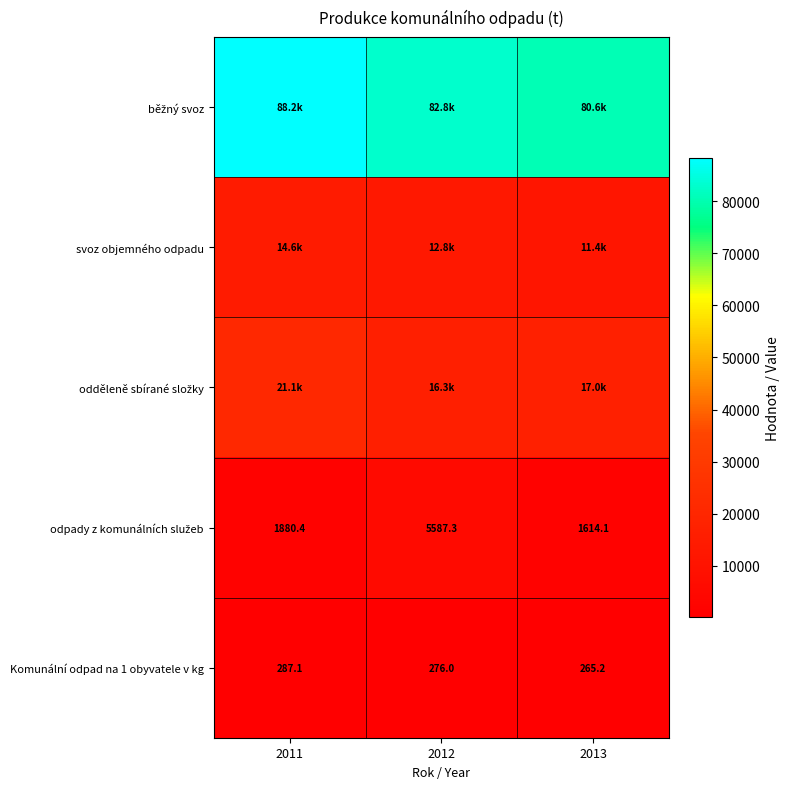

Is it true that Komunální odpad na 1 obyvatele v kg equals 287.1 at 2011?

True